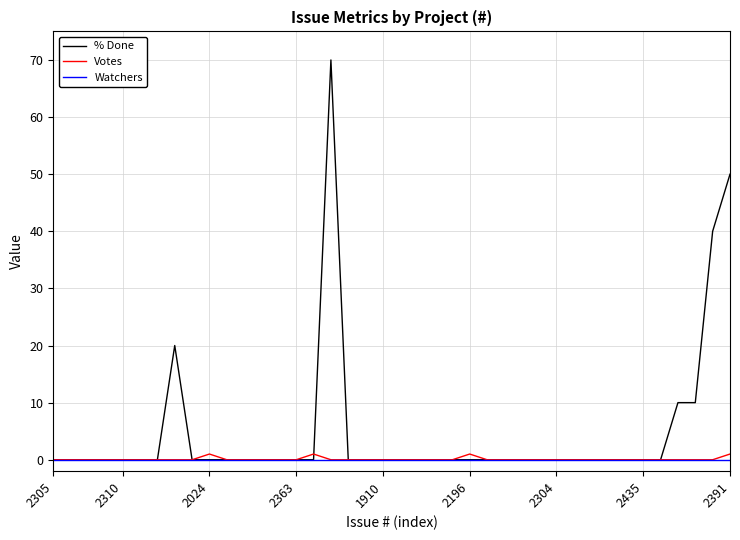

What are all the series names shown in the legend?

% Done, Votes, Watchers